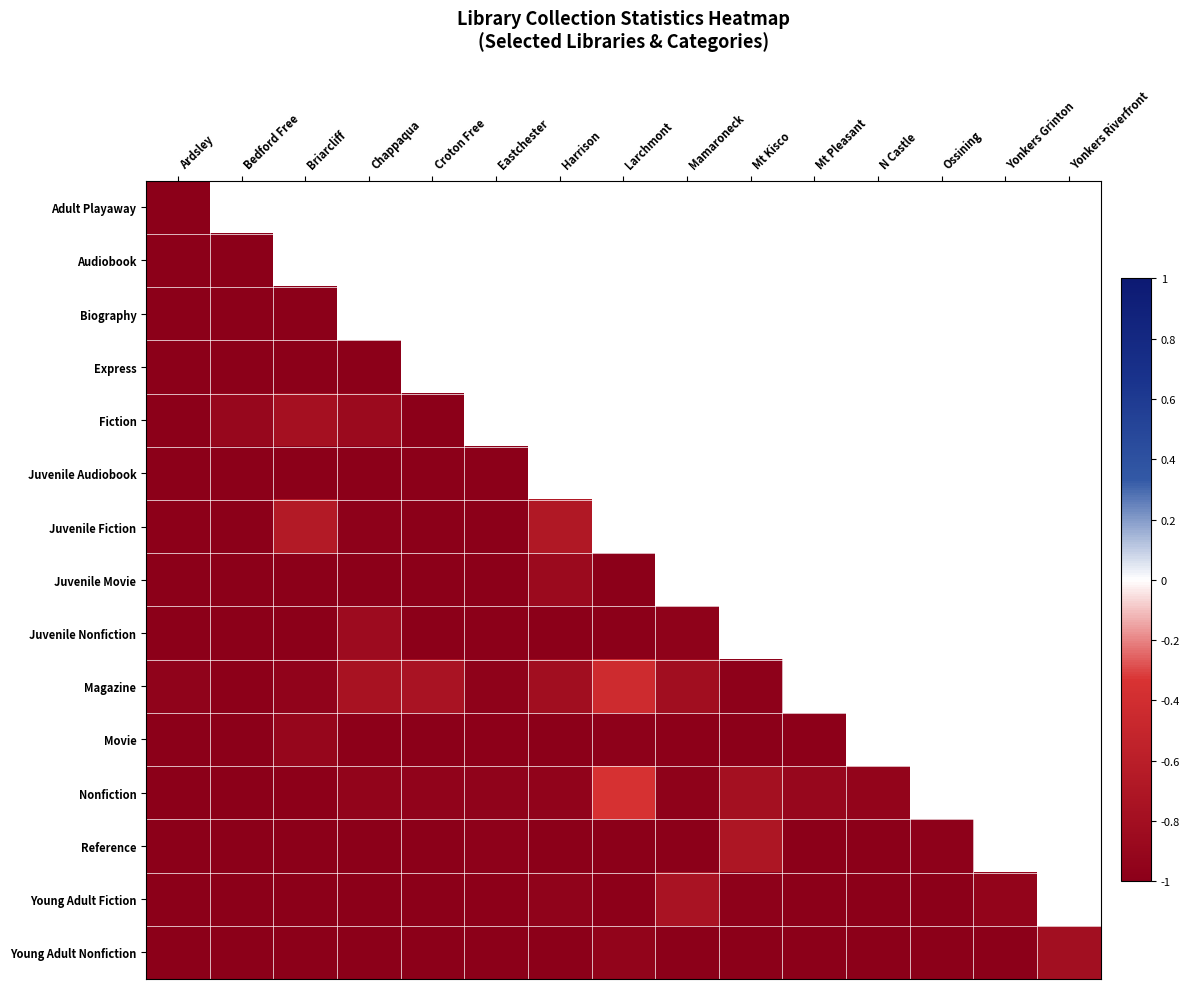

How many data points does each series have?

15